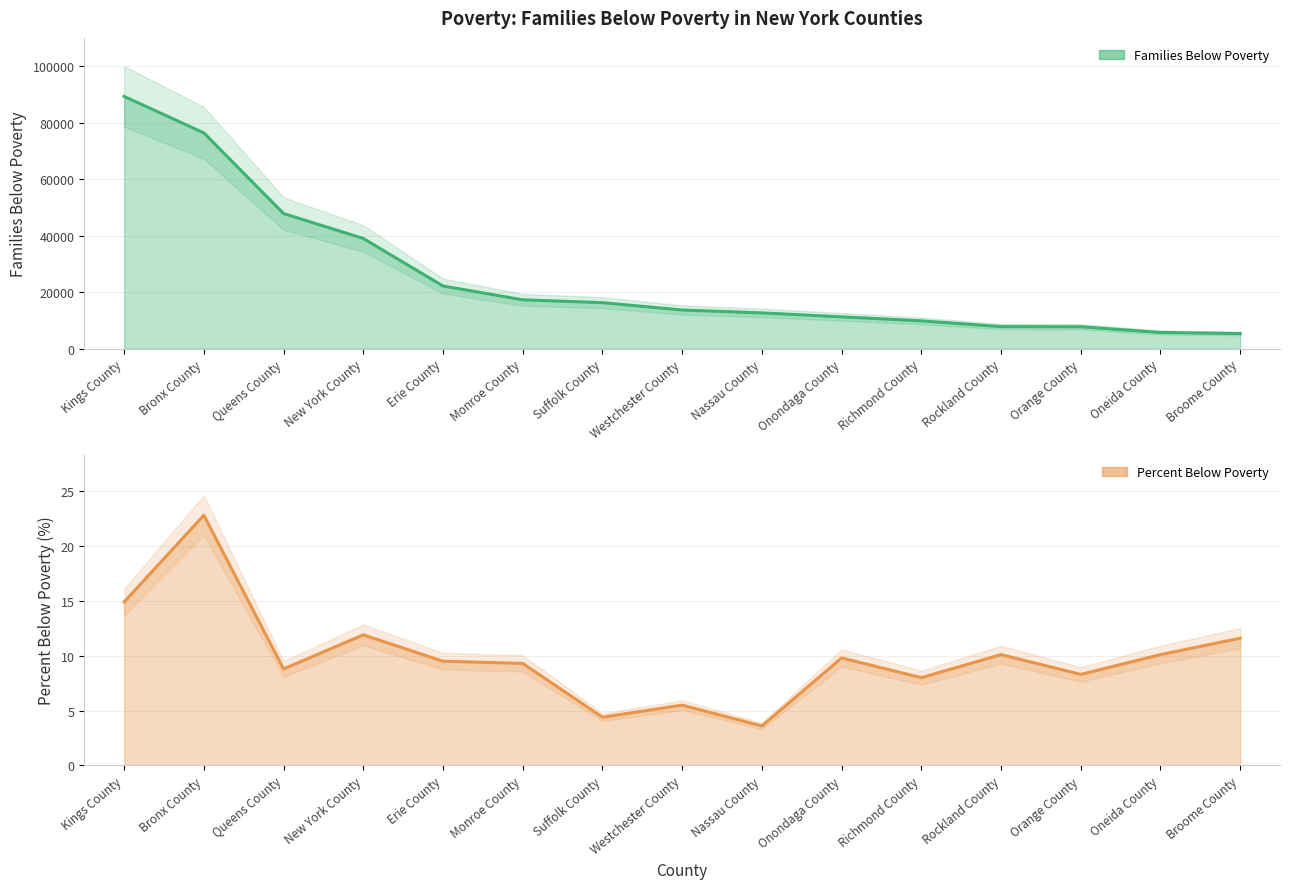

Between Monroe County and Richmond County, which series saw the biggest shift?

Families Below Poverty